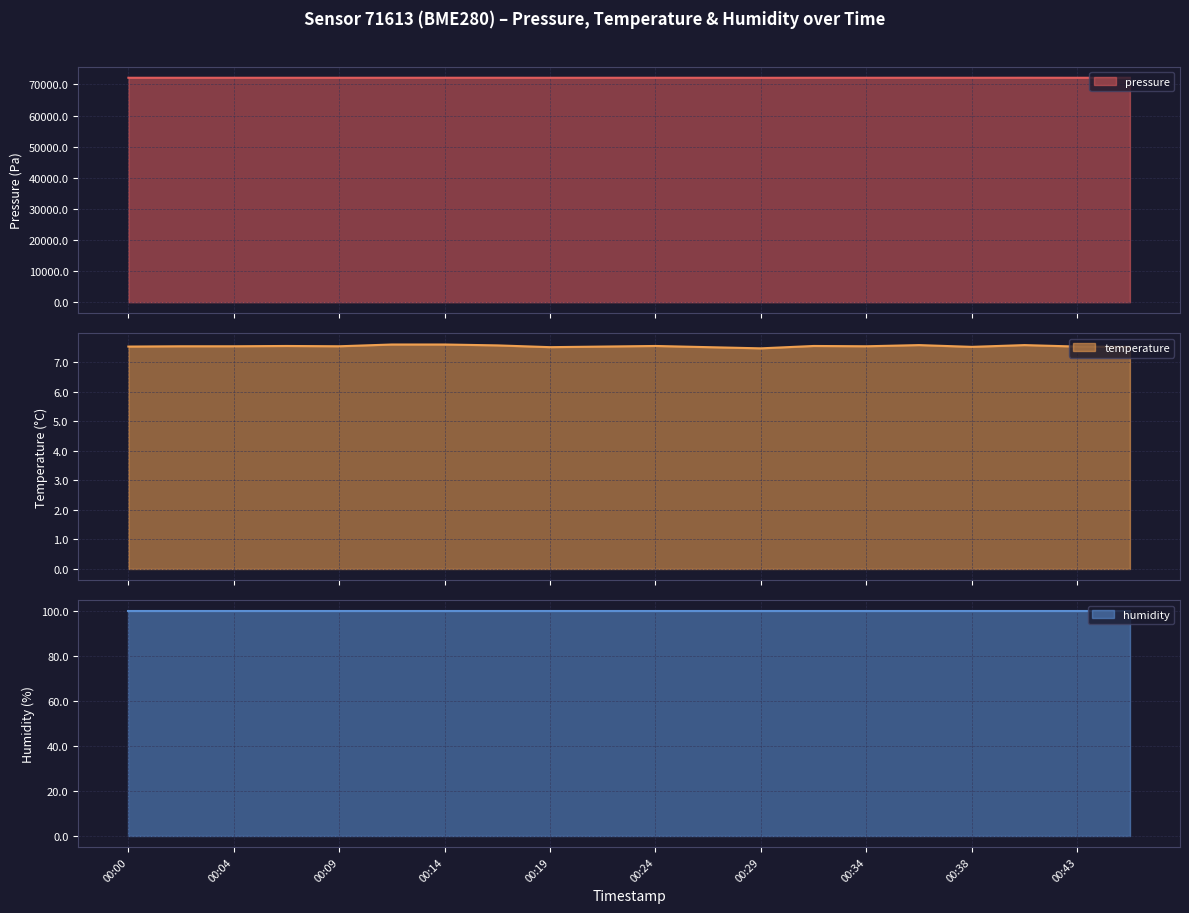

What is the approximate value of temperature line at 00:43?

7.5